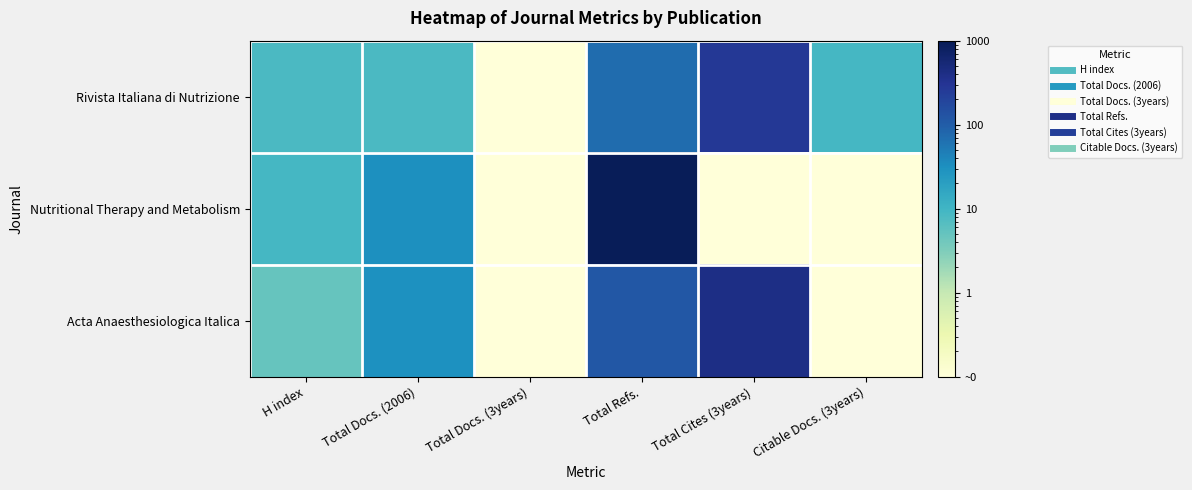

What is the minimum value shown in the chart?

0.1